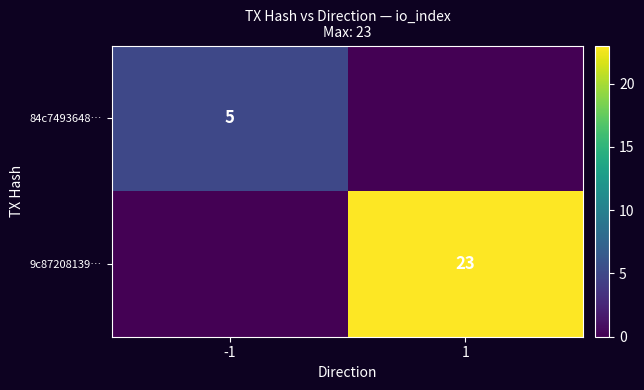

Is it true that 84c7493648… equals 5 at -1?

True